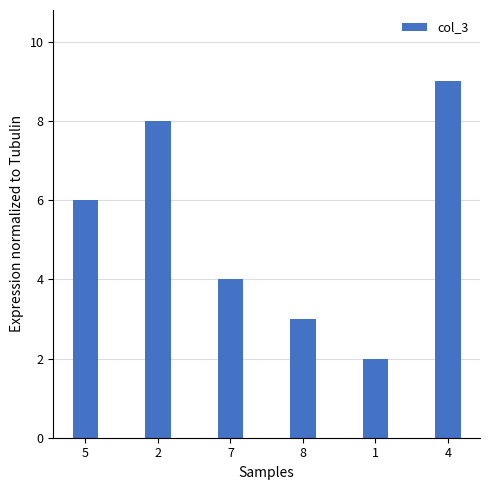

Rank the categories by value from lowest to highest.

1, 8, 7, 5, 2, 4